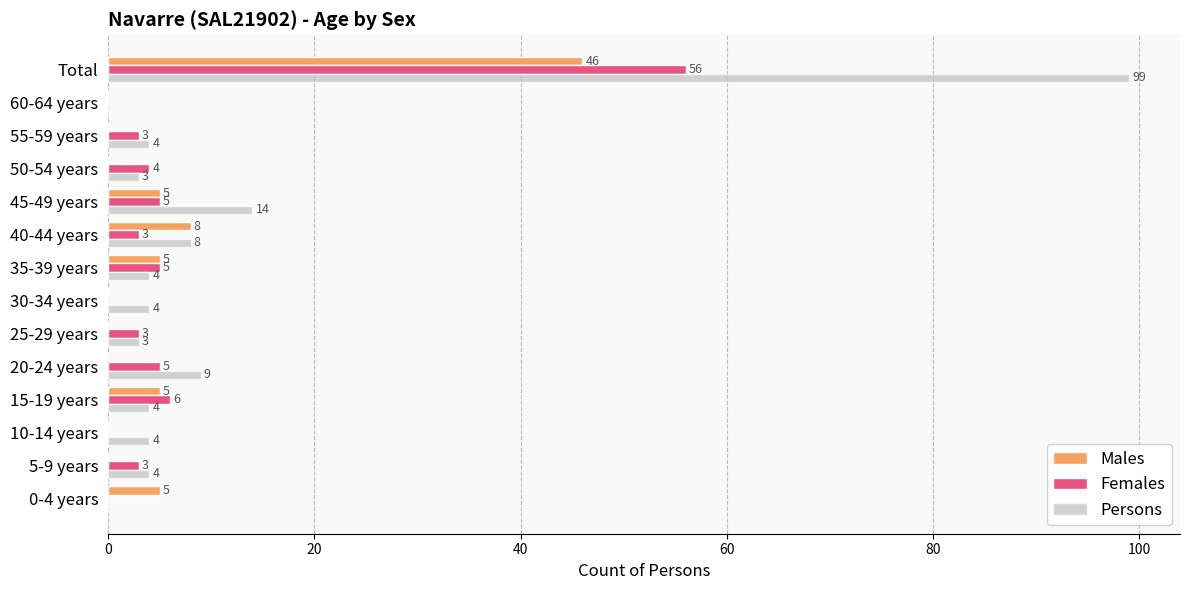

What is the sum of all Persons values?

160